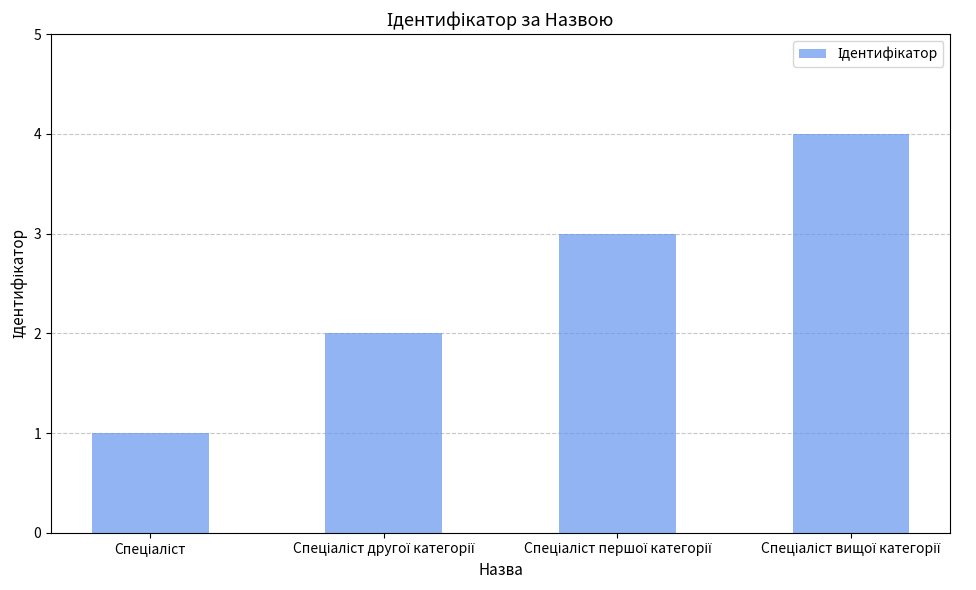

Count the number of categories in the chart.

4